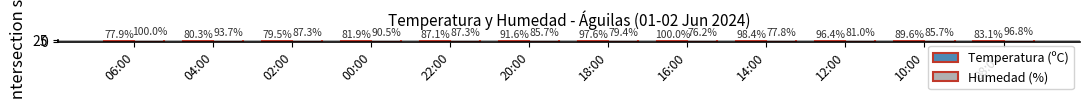

At which label is Humedad (%) closest to 55?

02:00